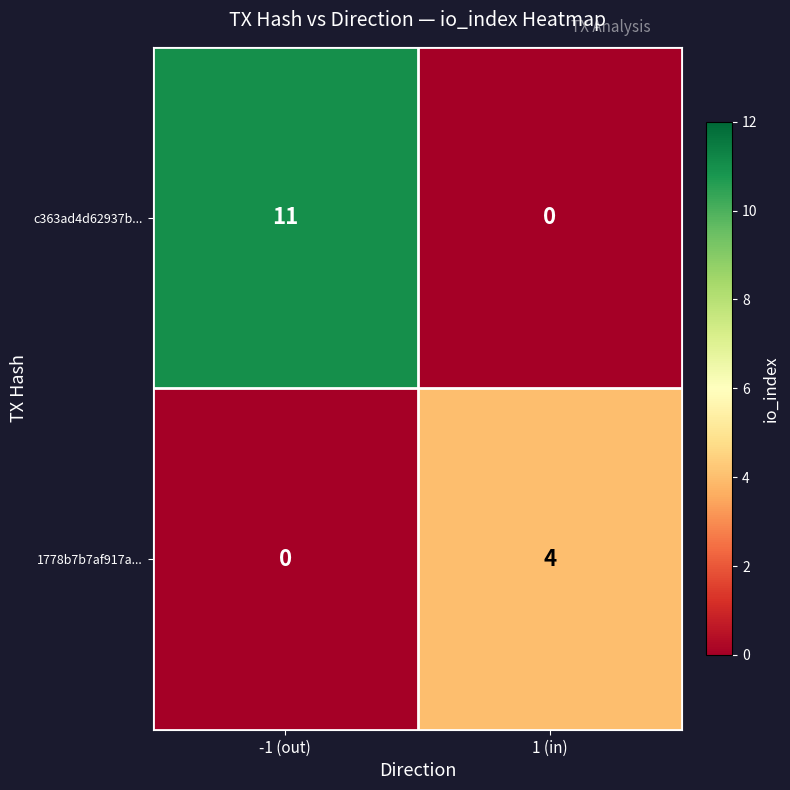

What is the sum of the c363ad4d62937b... values at 1 (in) and -1 (out)?

11